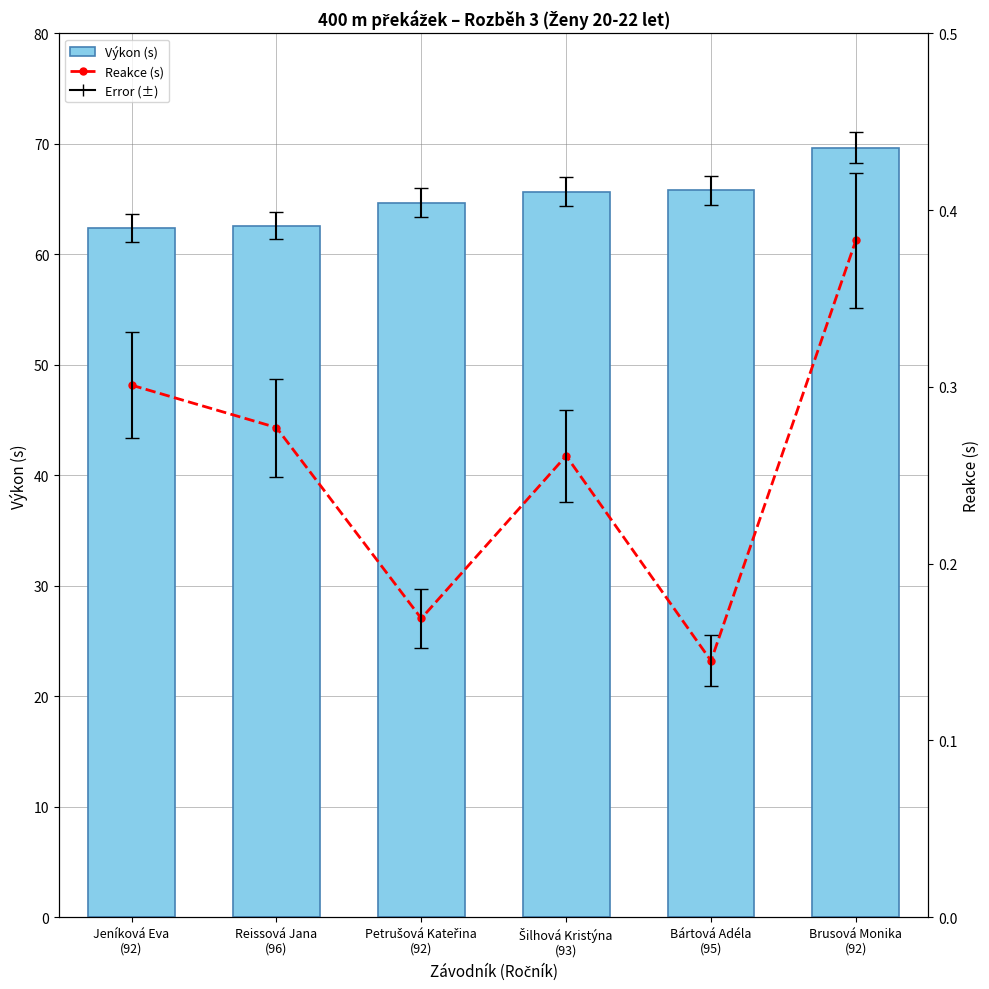

What is the difference between the Reakce (s) values at Bártová Adéla
(95) and Reissová Jana
(96)?

0.1